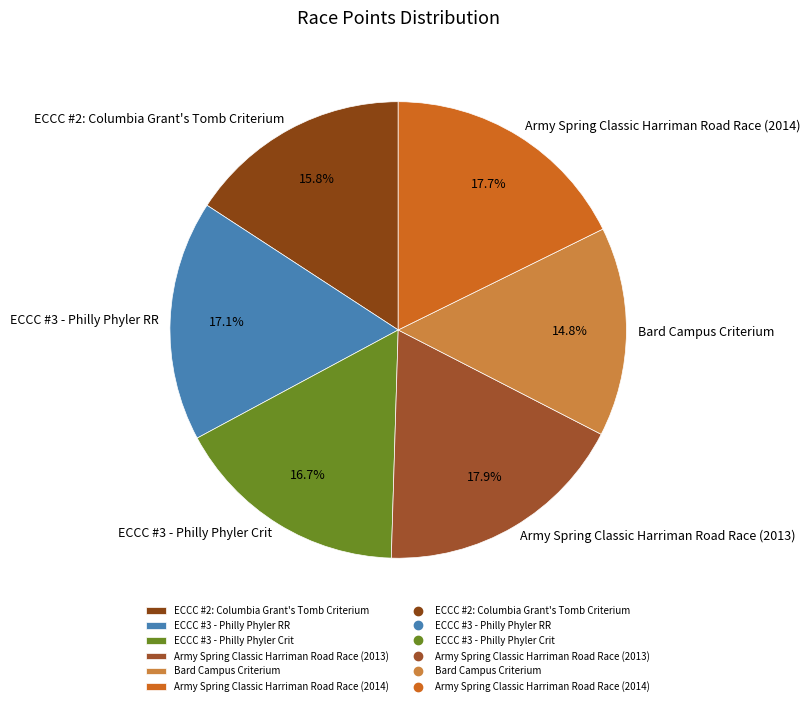

Do ECCC #2: Columbia Grant's Tomb Criterium and ECCC #3 - Philly Phyler Crit together represent more than half of the pie?

No